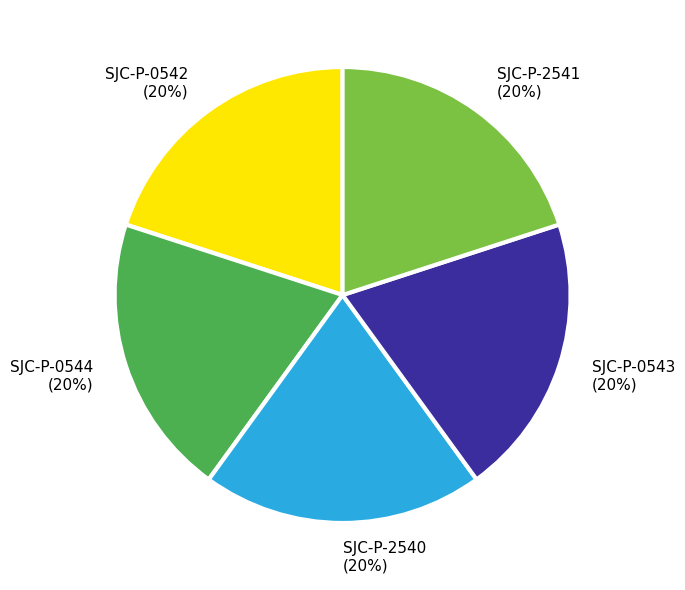

How many slices are in this pie chart?

5